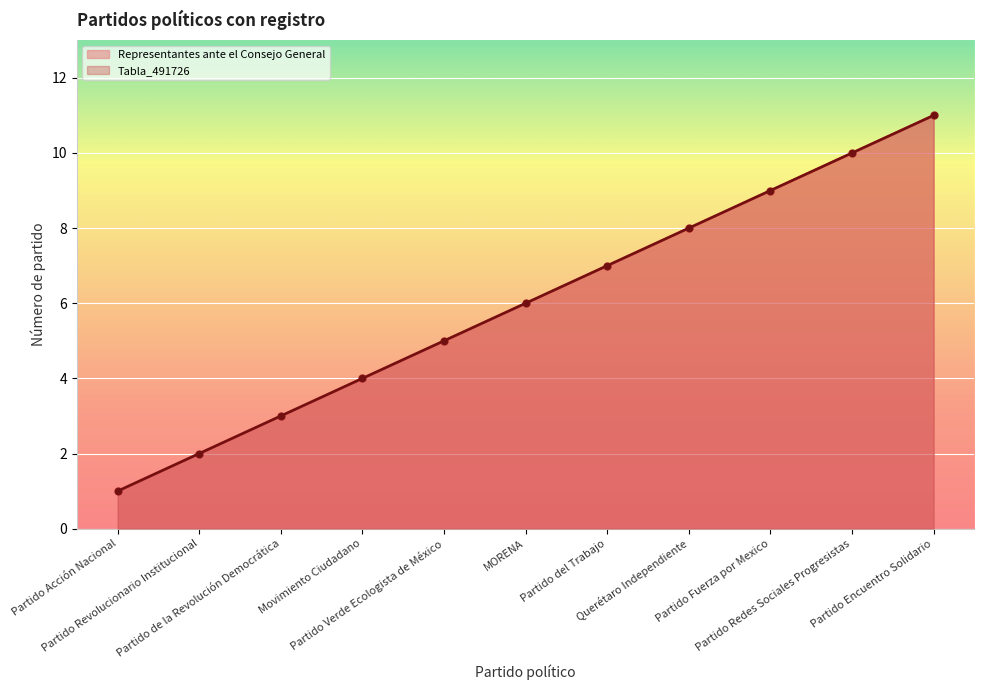

Reading right to left, list all the values displayed in this chart.

Representantes ante el Consejo General: 11	10	9	8	7	6	5	4	3	2	1
Tabla_491726: 11	10	9	8	7	6	5	4	3	2	1